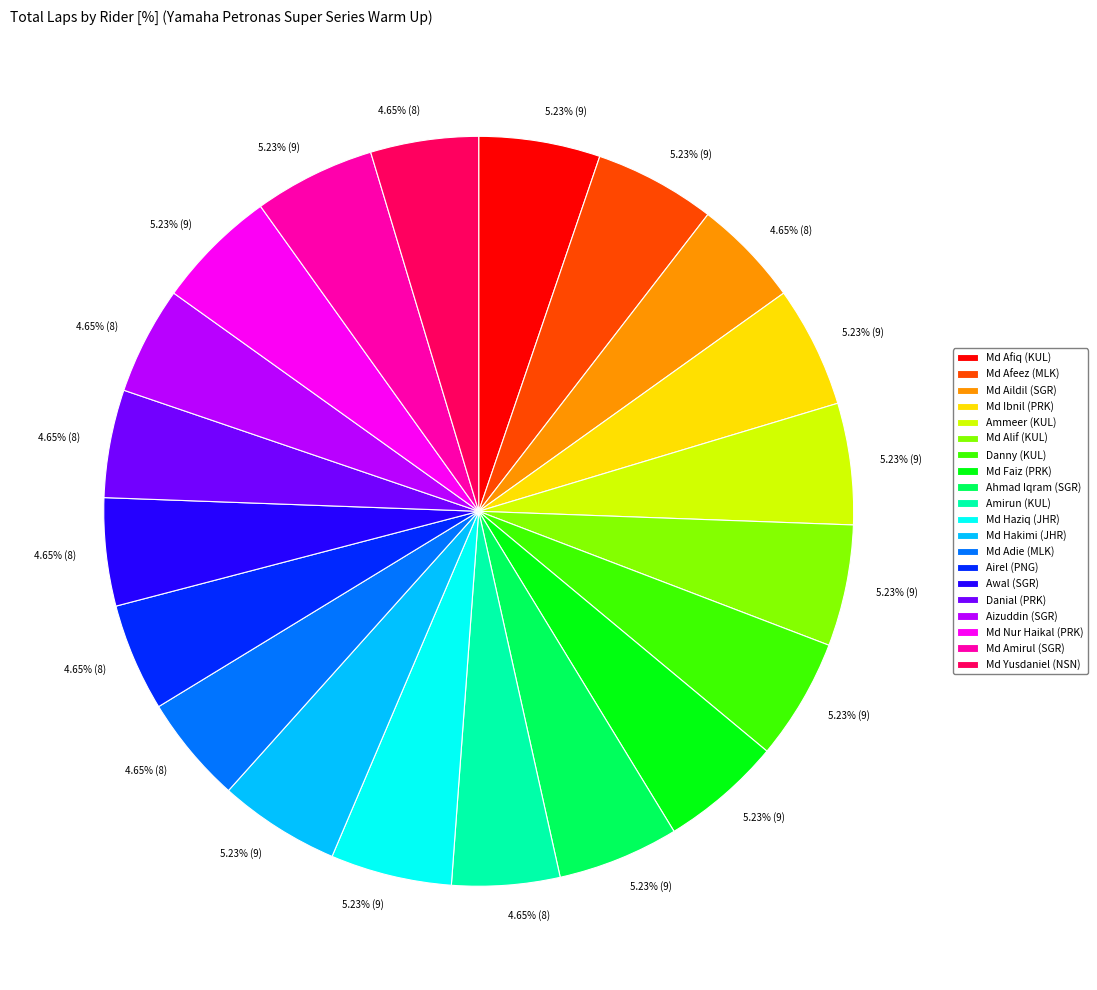

What is the ratio of the value at Md Haziq (JHR) to the value at Danny (KUL)?

1.0